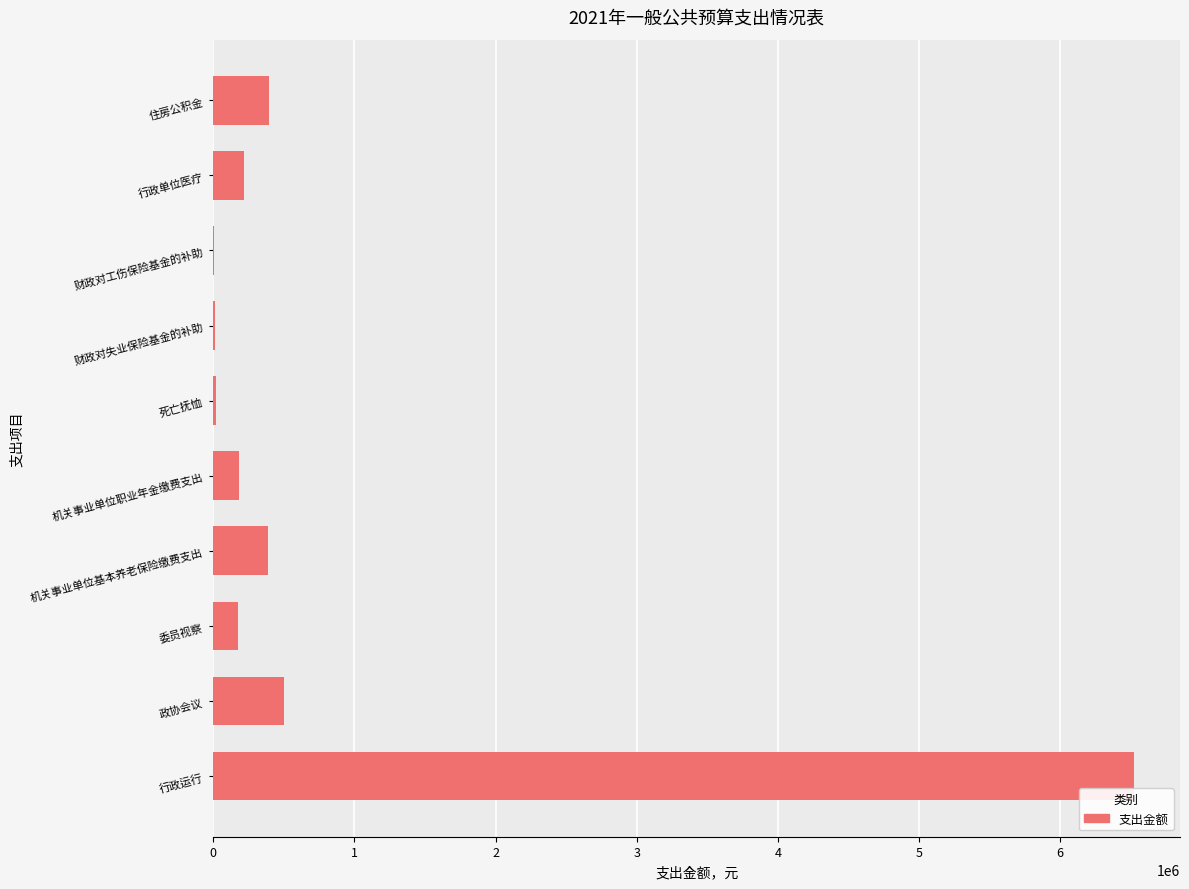

What is the change in value from 机关事业单位职业年金缴费支出 to 住房公积金?

+215000